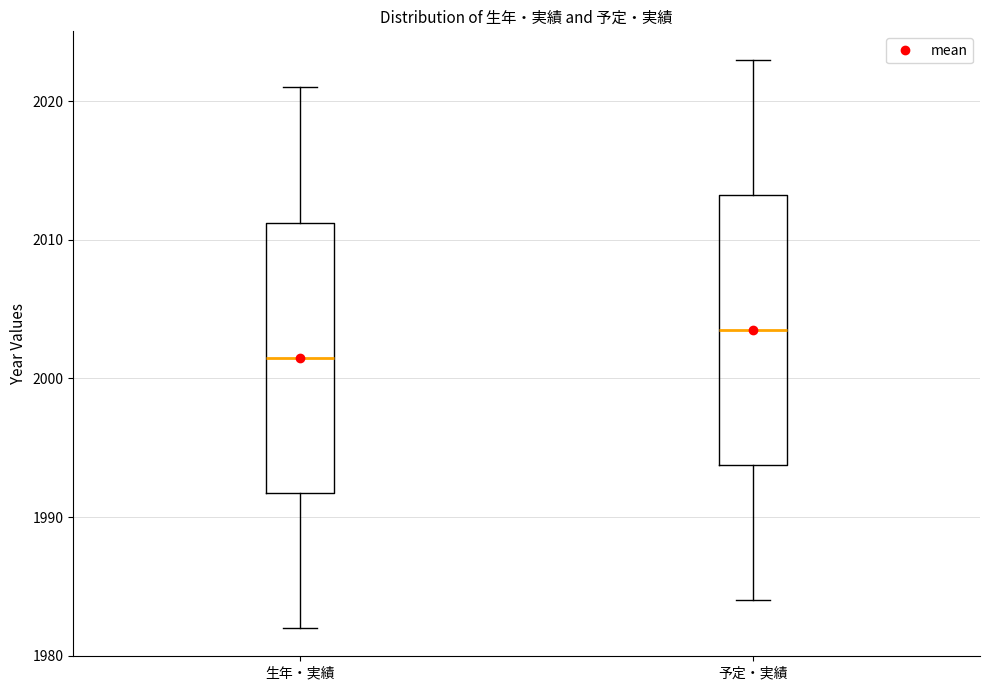

Reading left to right, read every box against the y-axis: the position of its median line, the range the box covers, and the ends of its whiskers. The values are not printed on the chart, so give them approximately, as read against the axis.

生年・実績: median 2002, box 1992 to 2011, whiskers 1982 to 2021
予定・実績: median 2004, box 1994 to 2013, whiskers 1984 to 2023